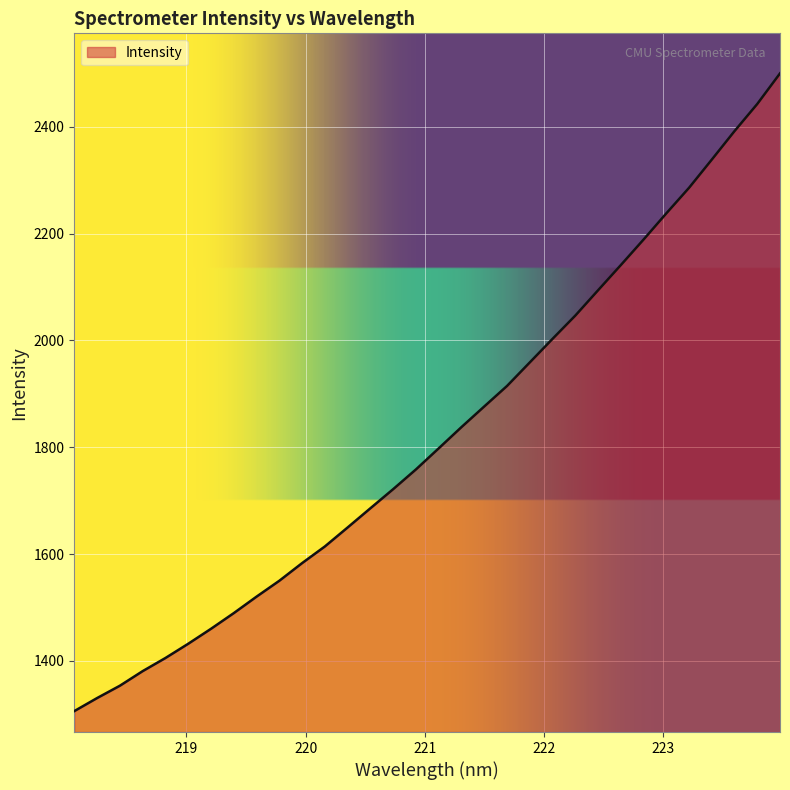

What is the smallest value displayed?

1306.0